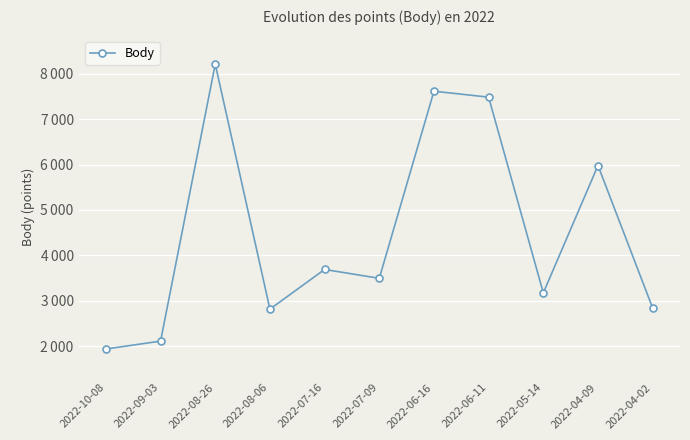

Is this an area chart (filled region under the line)?

No